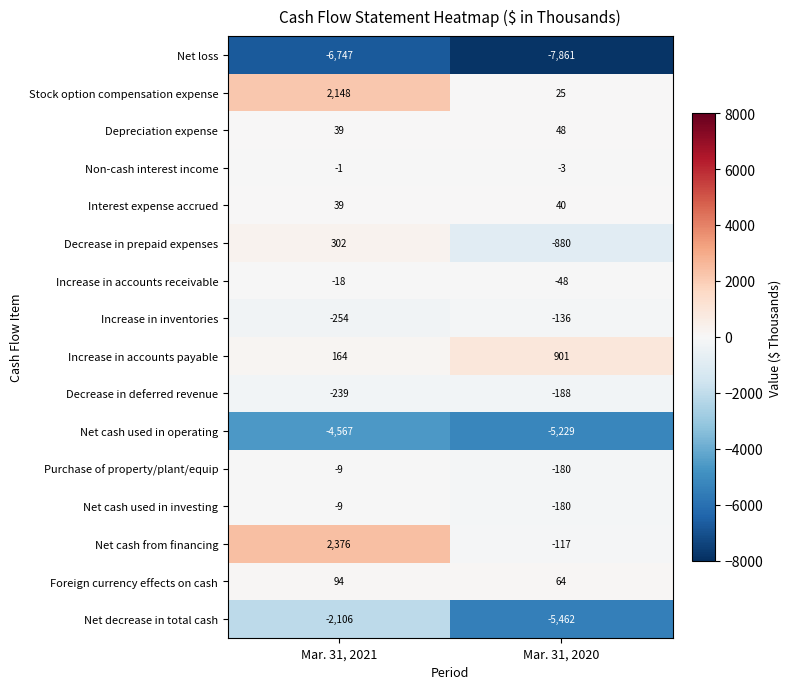

What is the maximum value shown in the chart?

2376